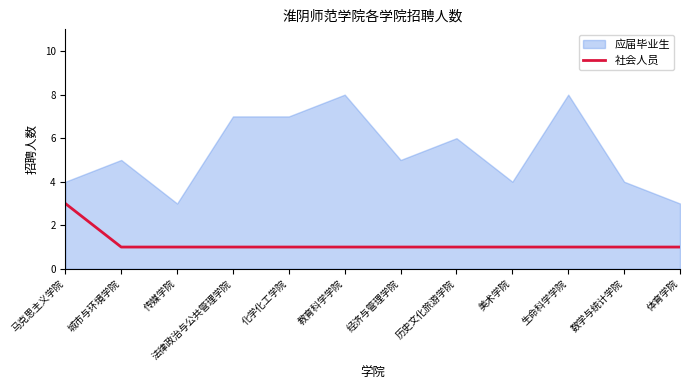

What is the smallest value displayed?

1